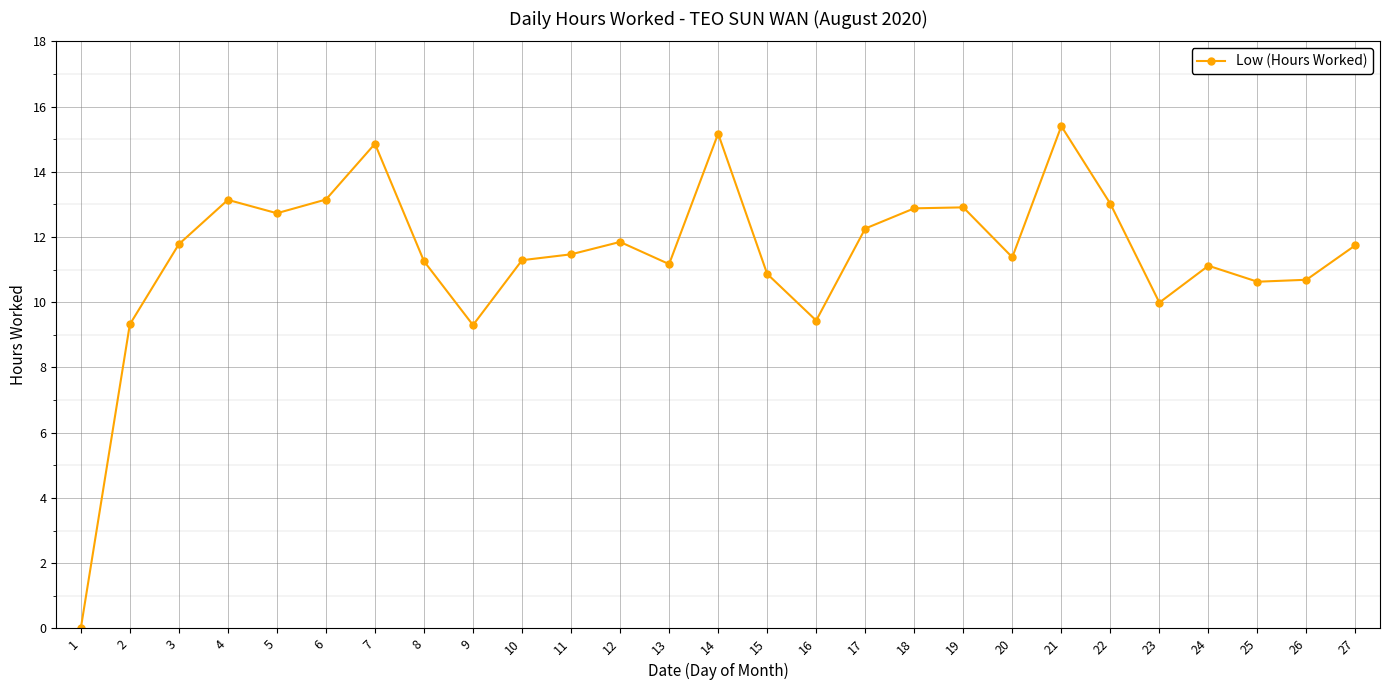

How many data points does each series have?

27